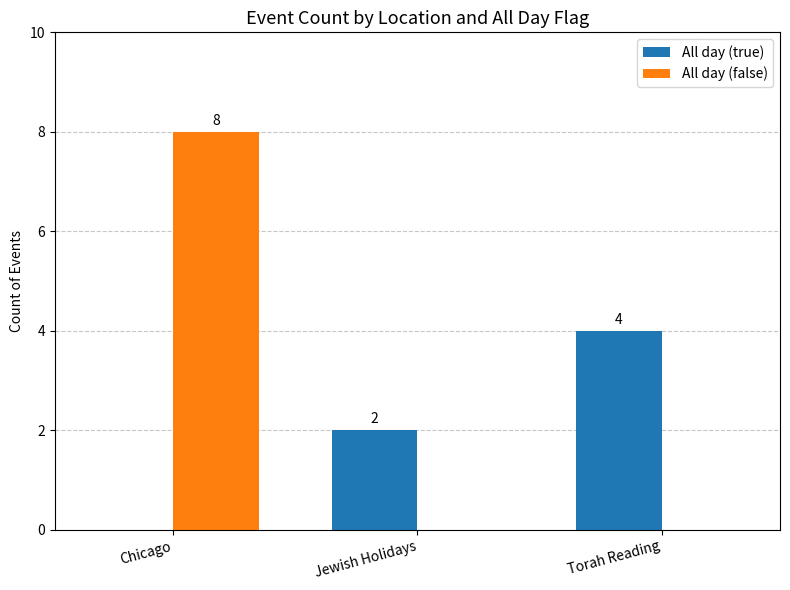

What is the maximum value shown in the chart?

8